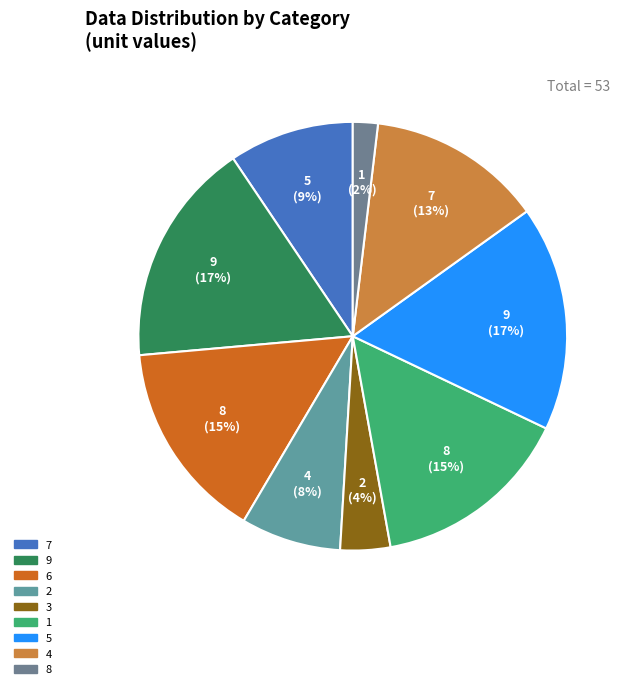

Is there any slice that represents more than half of the pie?

No